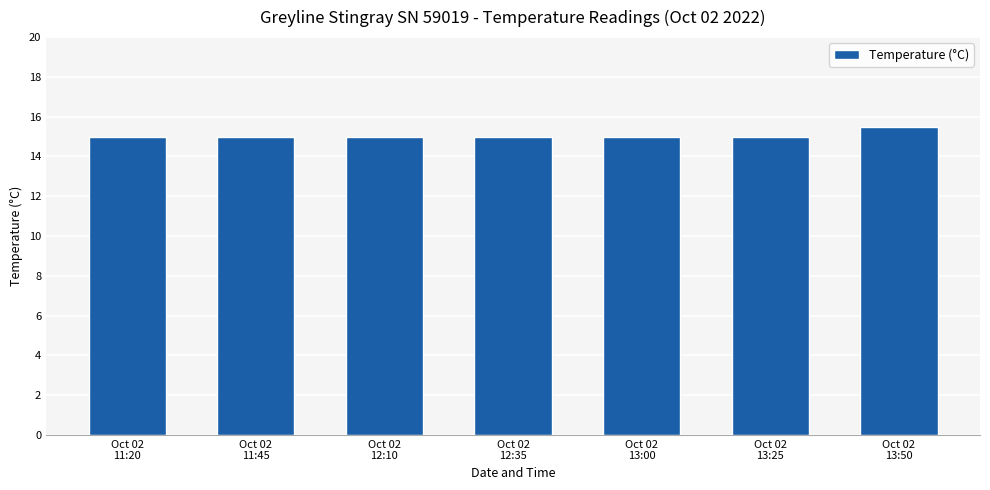

Reading right to left, transcribe all the data shown in this chart.

15.5	15.0	15.0	15.0	15.0	15.0	15.0